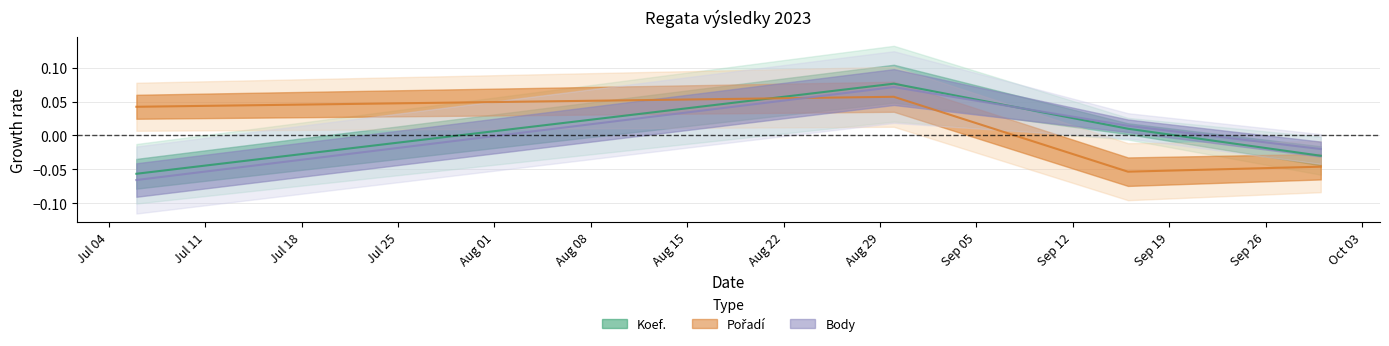

What is the maximum value shown in the chart?

0.1